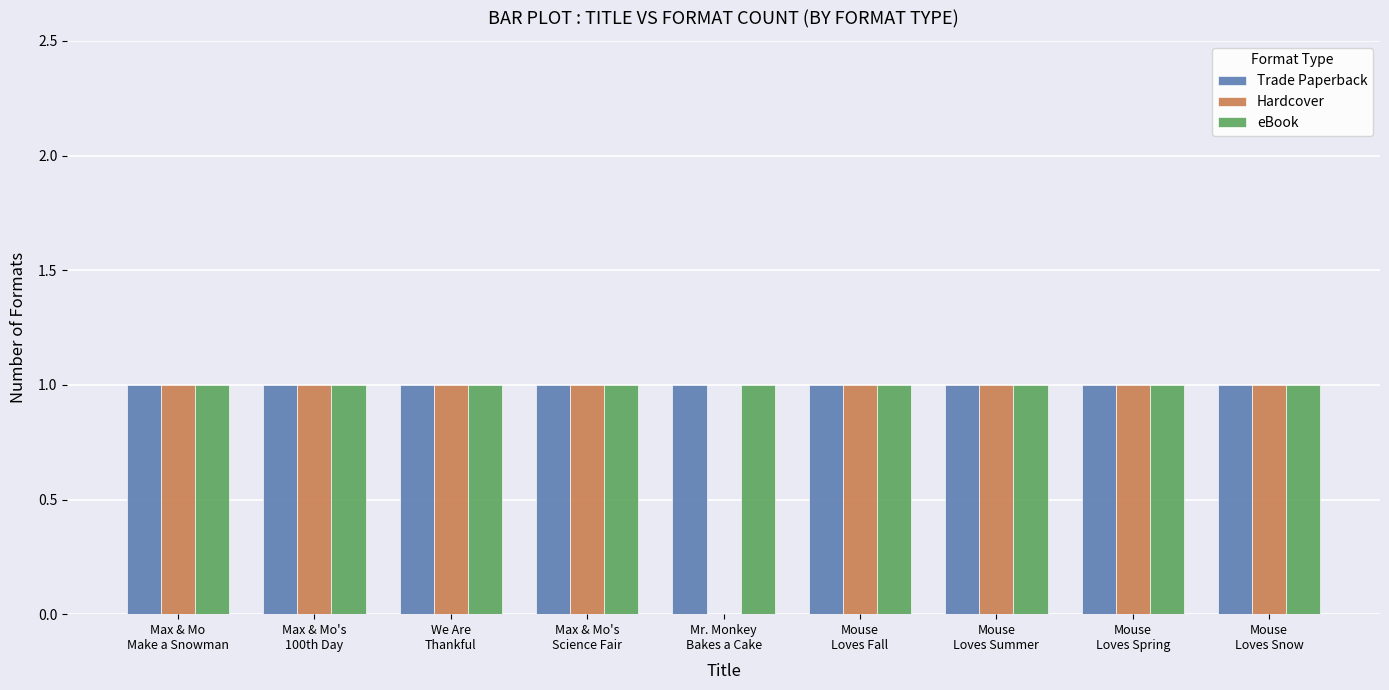

Reading left to right, list all the values displayed in this chart.

Trade Paperback: 1	1	1	1	1	1	1	1	1
Hardcover: 1	1	1	1	0	1	1	1	1
eBook: 1	1	1	1	1	1	1	1	1